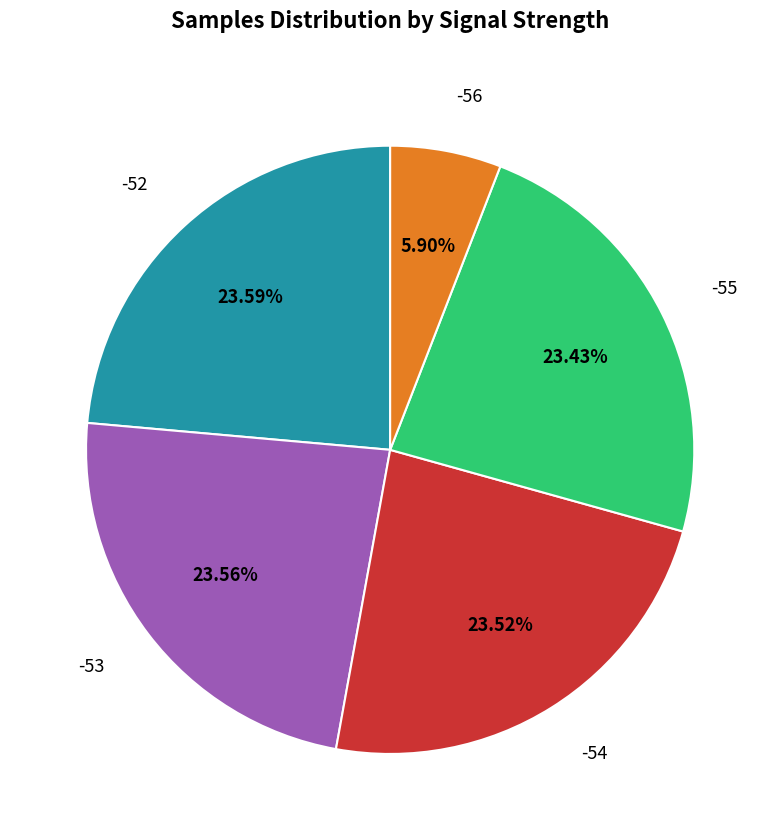

How many slices are in this pie chart?

5